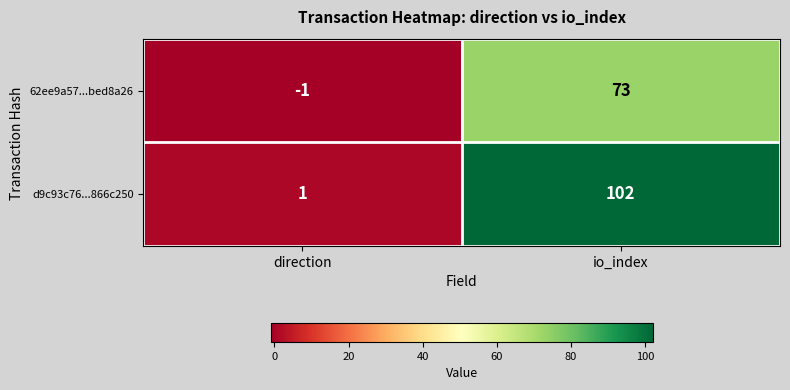

At which category is the sum across all series the highest?

io_index